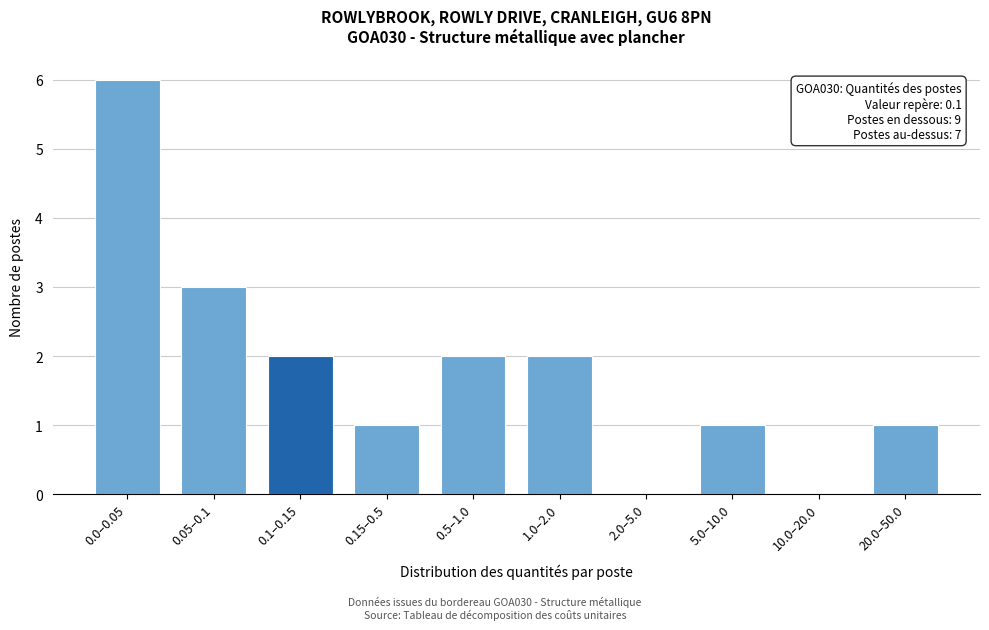

Reading left to right, what are all the values shown in this chart?

0.0–0.05=6	0.05–0.1=3	0.1–0.15=2	0.15–0.5=1	0.5–1.0=2	1.0–2.0=2	2.0–5.0=0	5.0–10.0=1	10.0–20.0=0	20.0–50.0=1